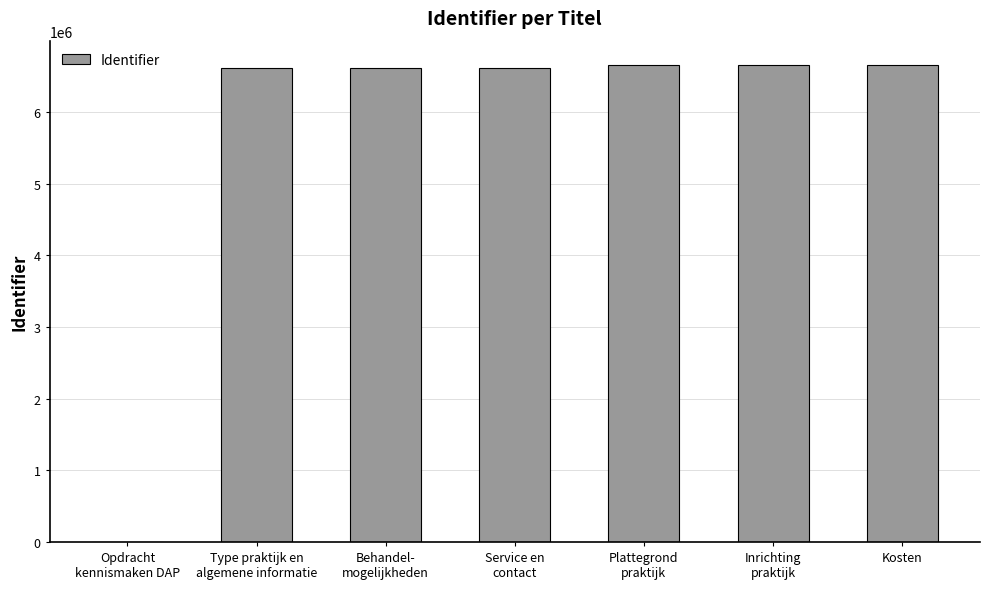

The value at Kosten is 4490549. True or false?

False